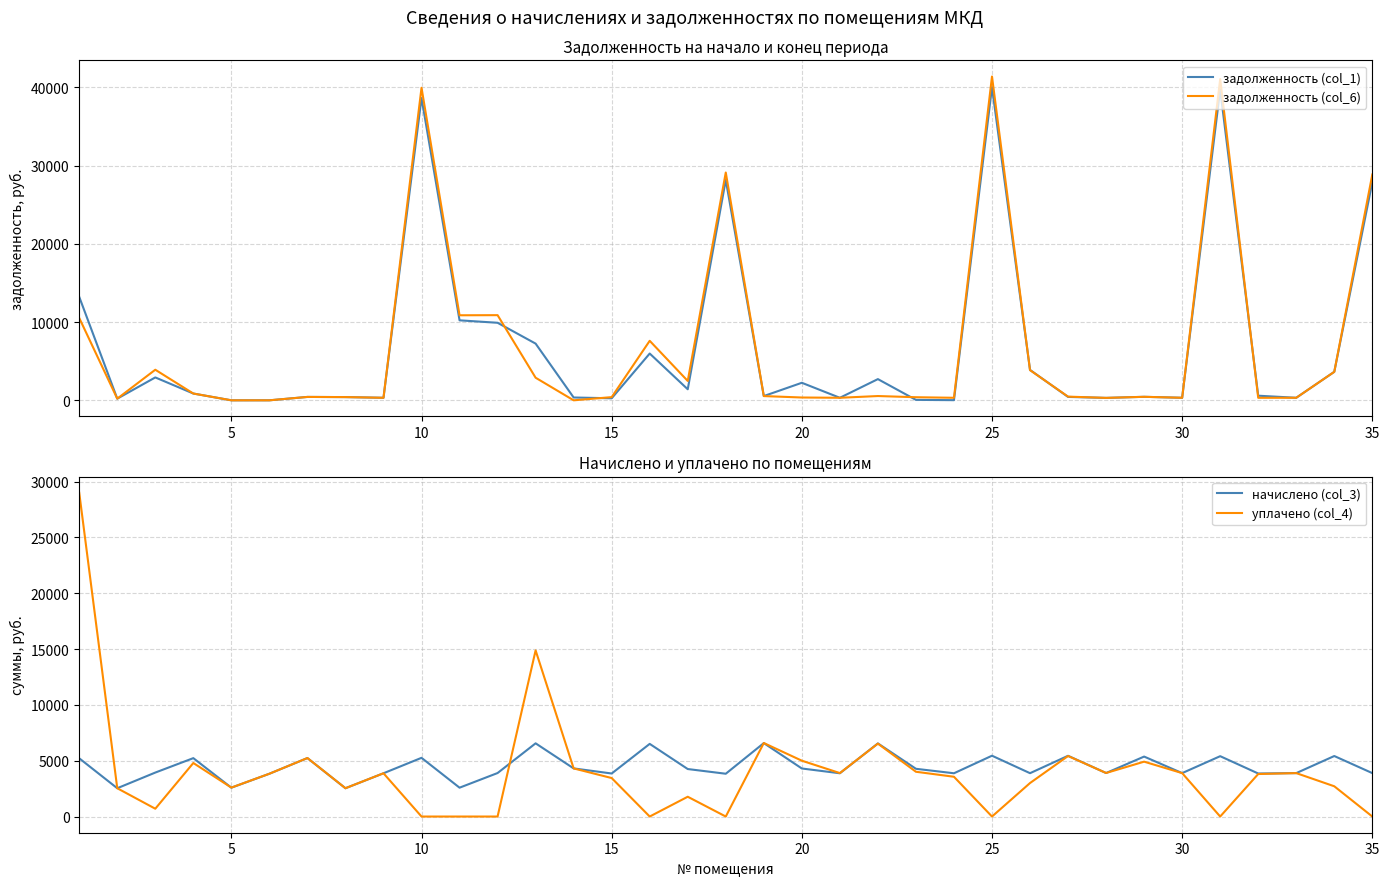

What is the highest value of the задолженность (col_1) series?

40031.0